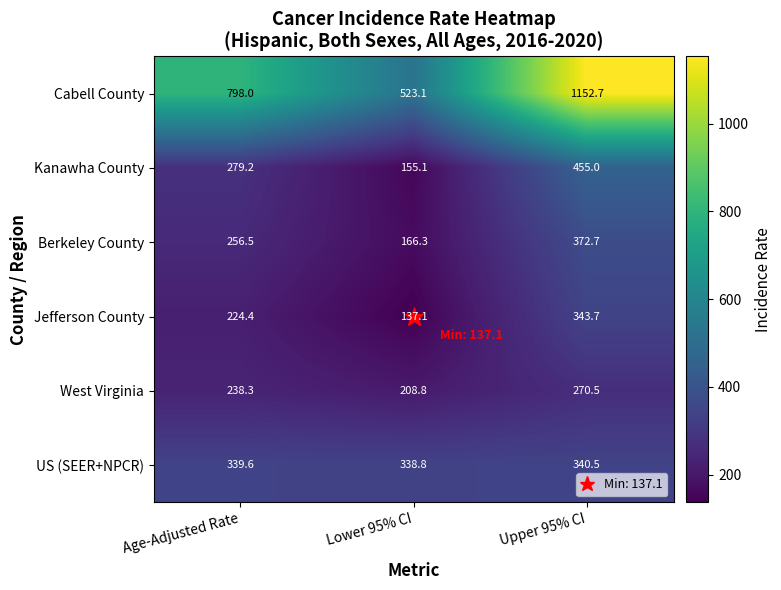

Is it true that Kanawha County equals 300.0 at Upper 95% CI?

False